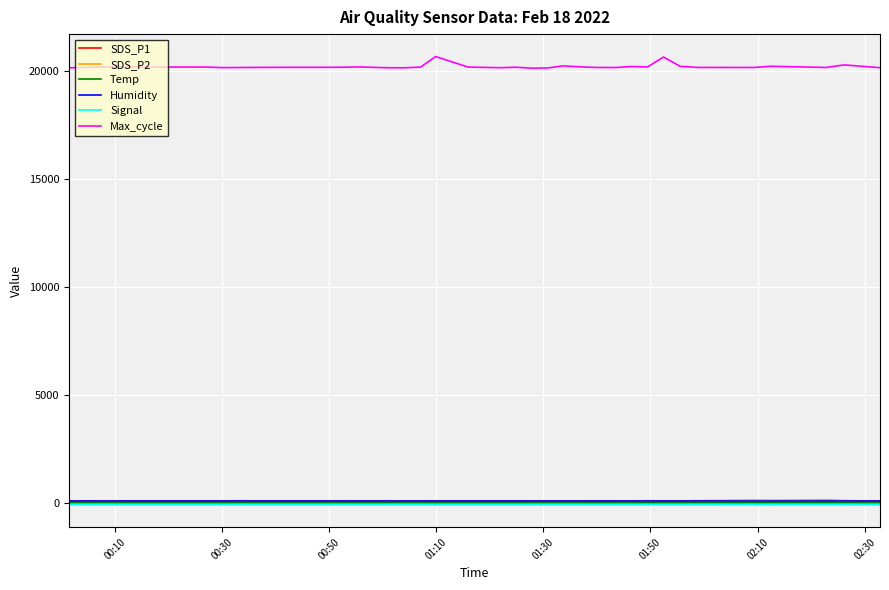

What are all the series names shown in the legend?

SDS_P1, SDS_P2, Temp, Humidity, Signal, Max_cycle